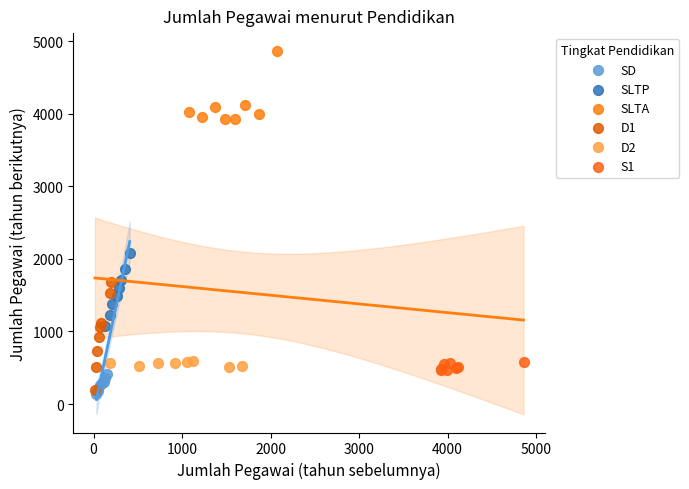

Which series contains the highest Y value?

SLTA